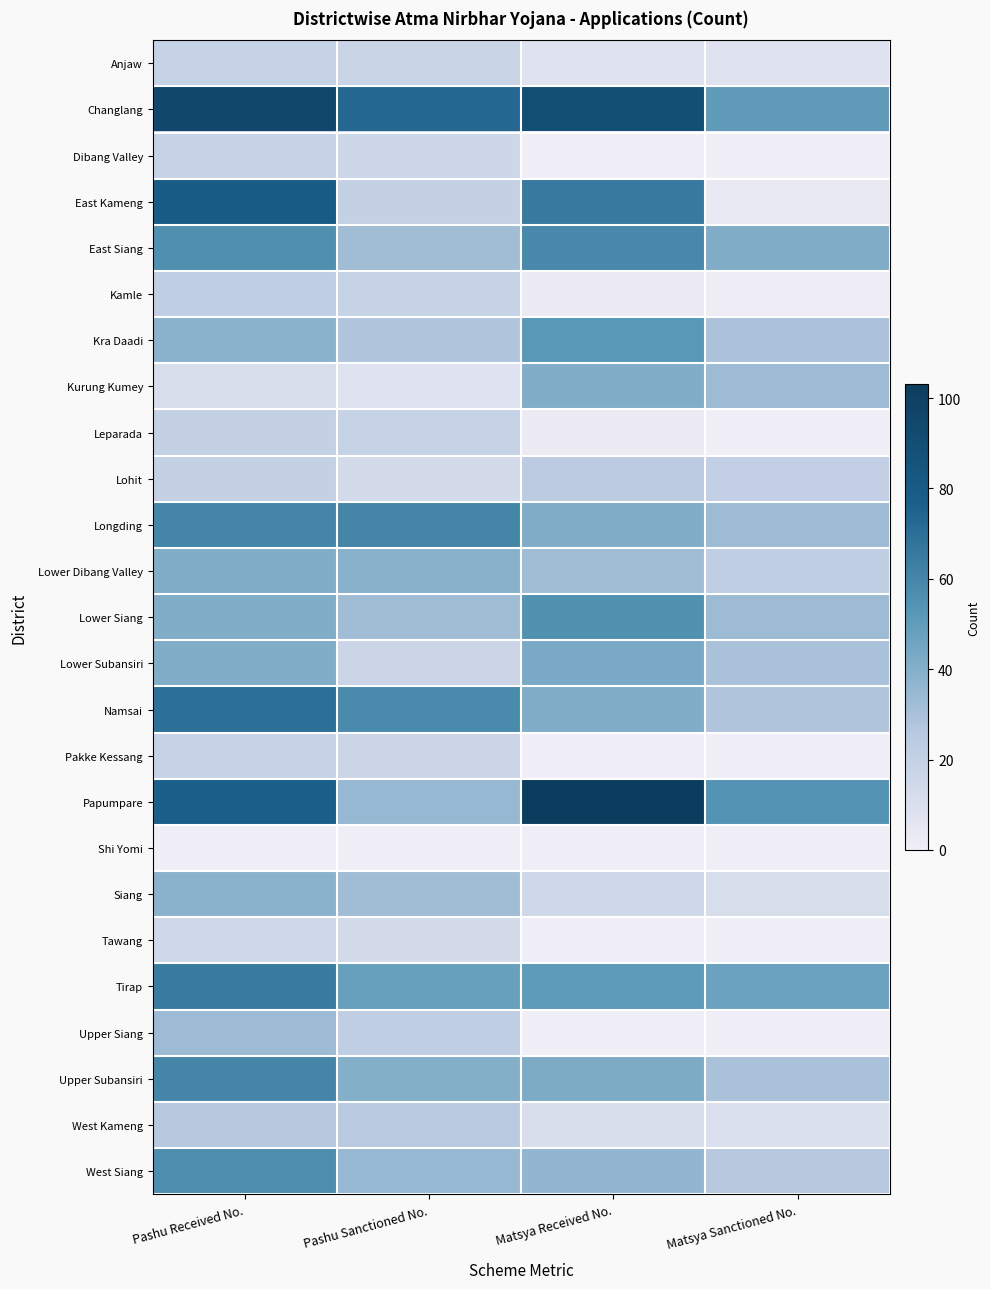

How many categories are shown in the chart?

4